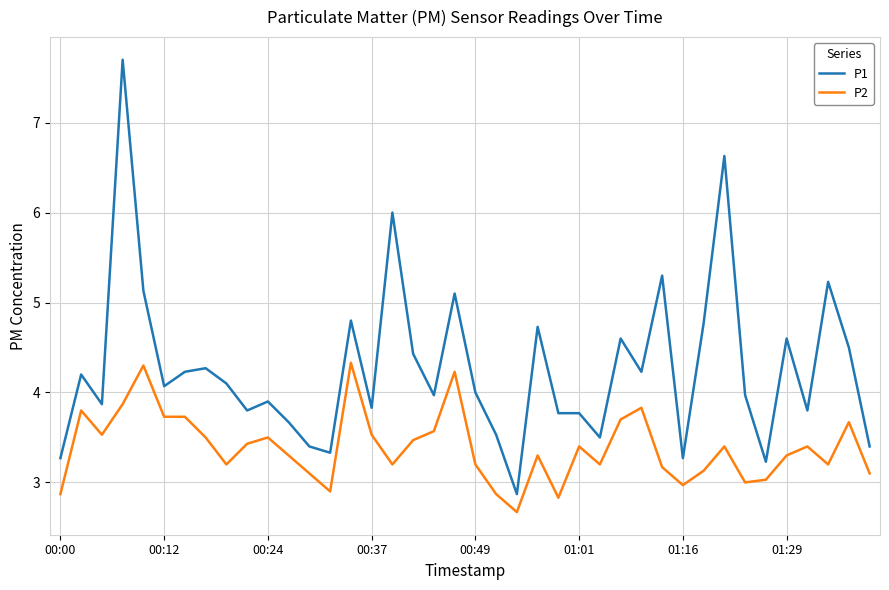

Which series has the largest total across all categories?

P1